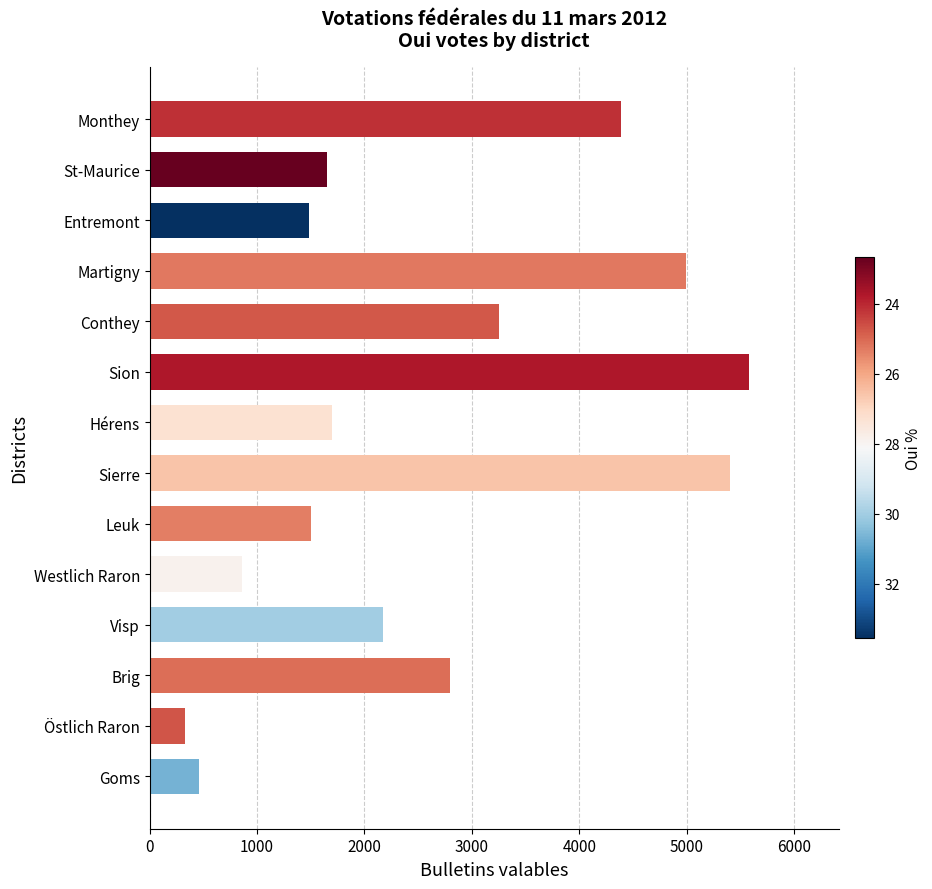

What is the ratio of the value at Monthey to the value at Sierre?

0.8